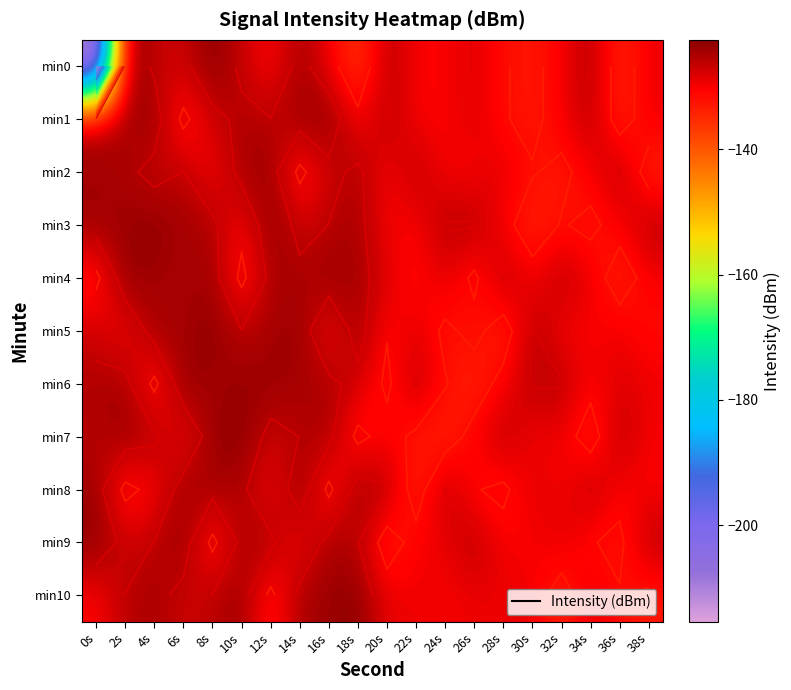

How many data points in min8 are less than -128?

11